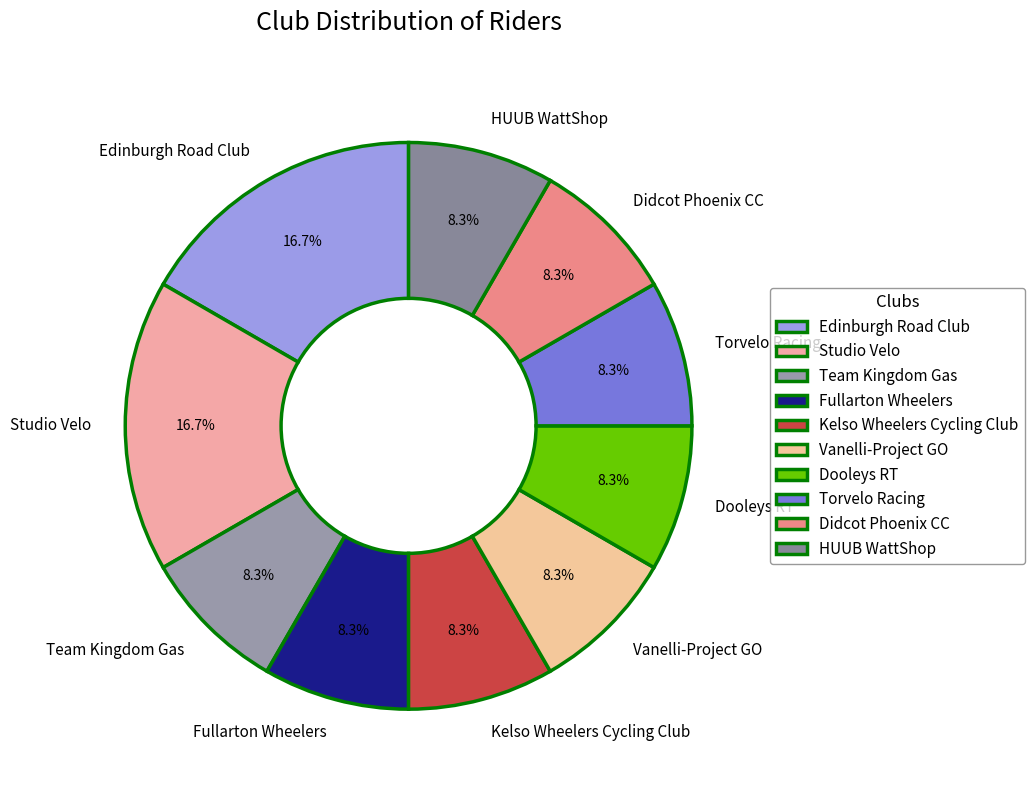

What is the ratio of the value at Didcot Phoenix CC to the value at Edinburgh Road Club?

0.5